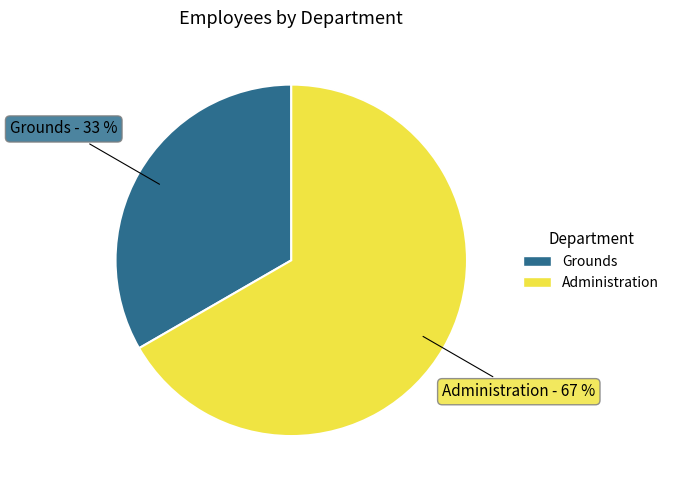

Which slice is the largest?

Administration